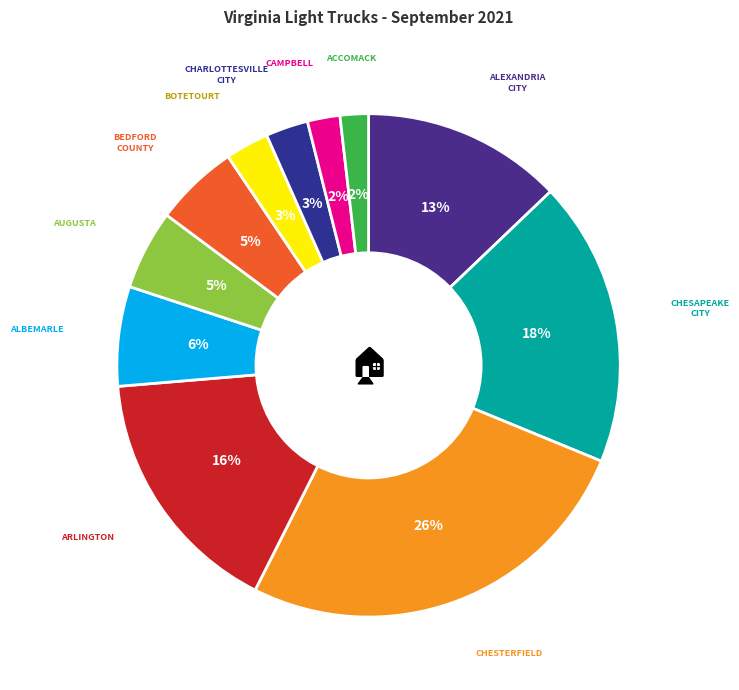

To the nearest percent, what is the difference between the largest and smallest slice percentages?

24%